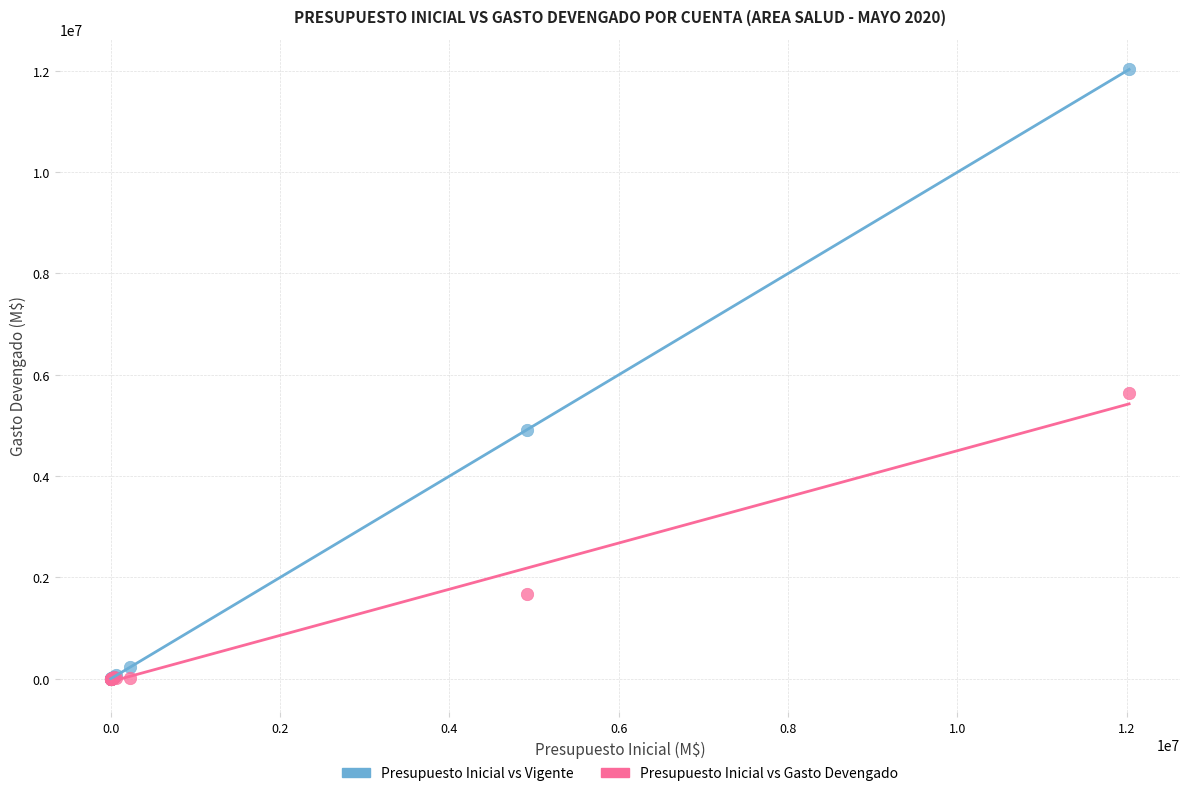

In the Presupuesto Inicial vs Vigente series, what Y value is closest to 6014012?

4913880